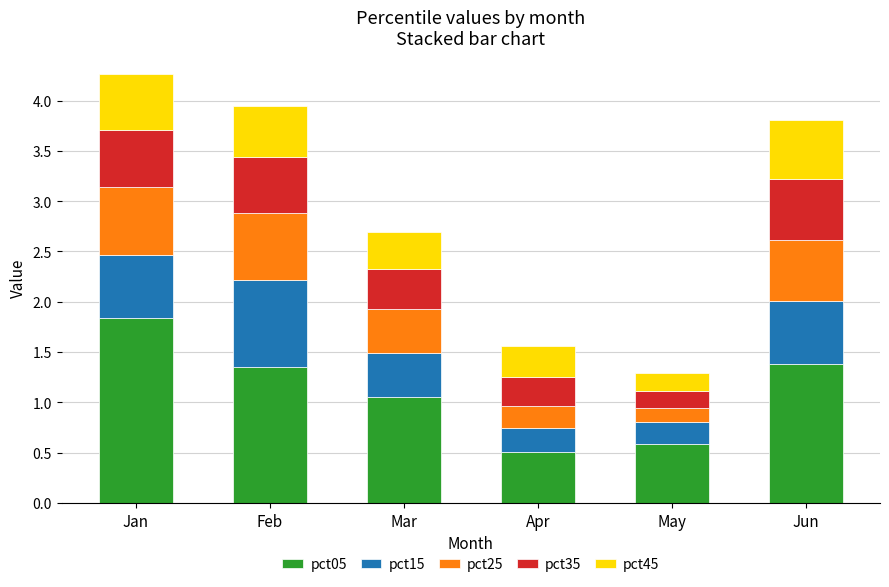

What is the total value across all series at Apr?

1.6